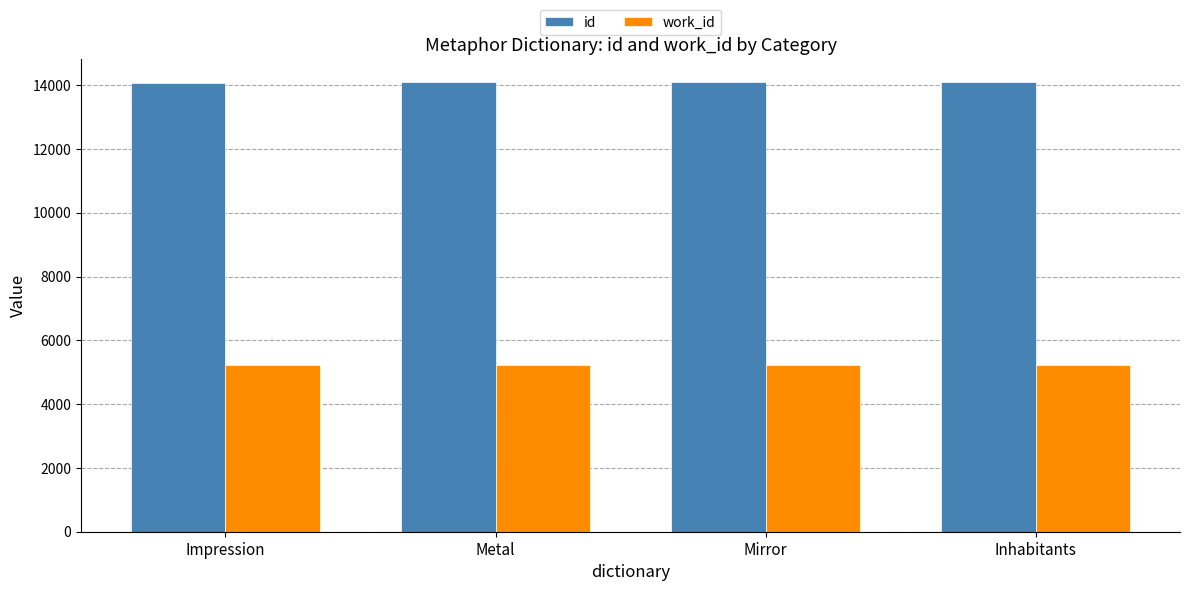

What are all the series names shown in the legend?

id, work_id